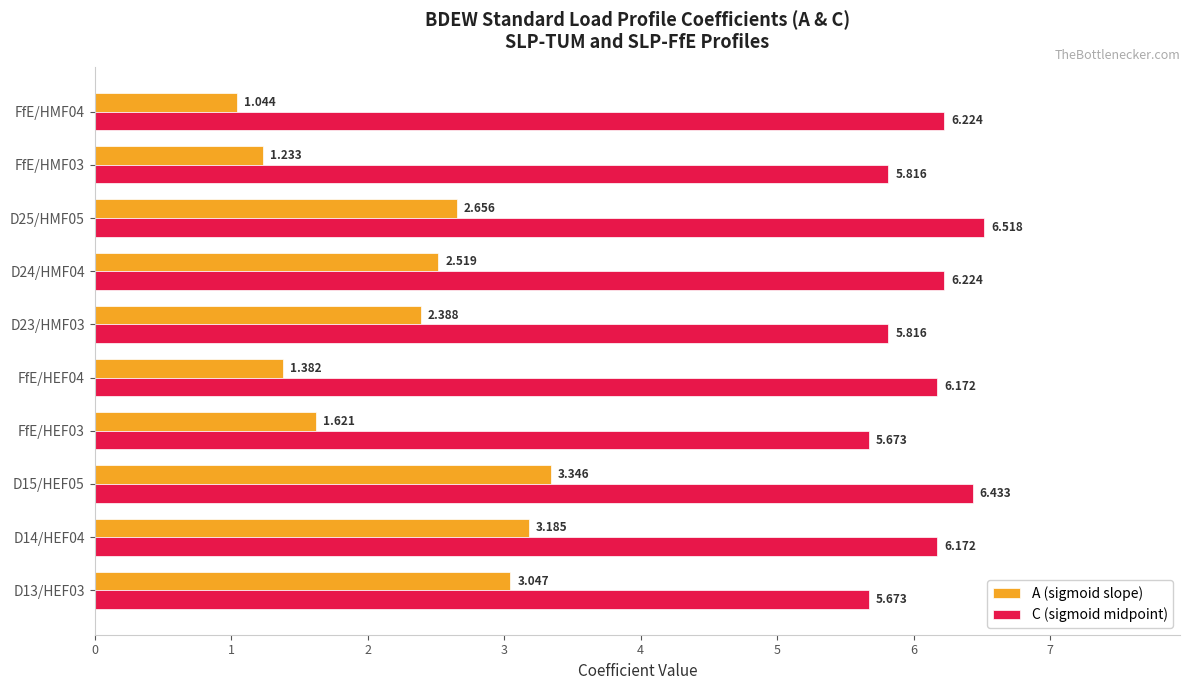

Which series has the largest total across all categories?

C (sigmoid midpoint)